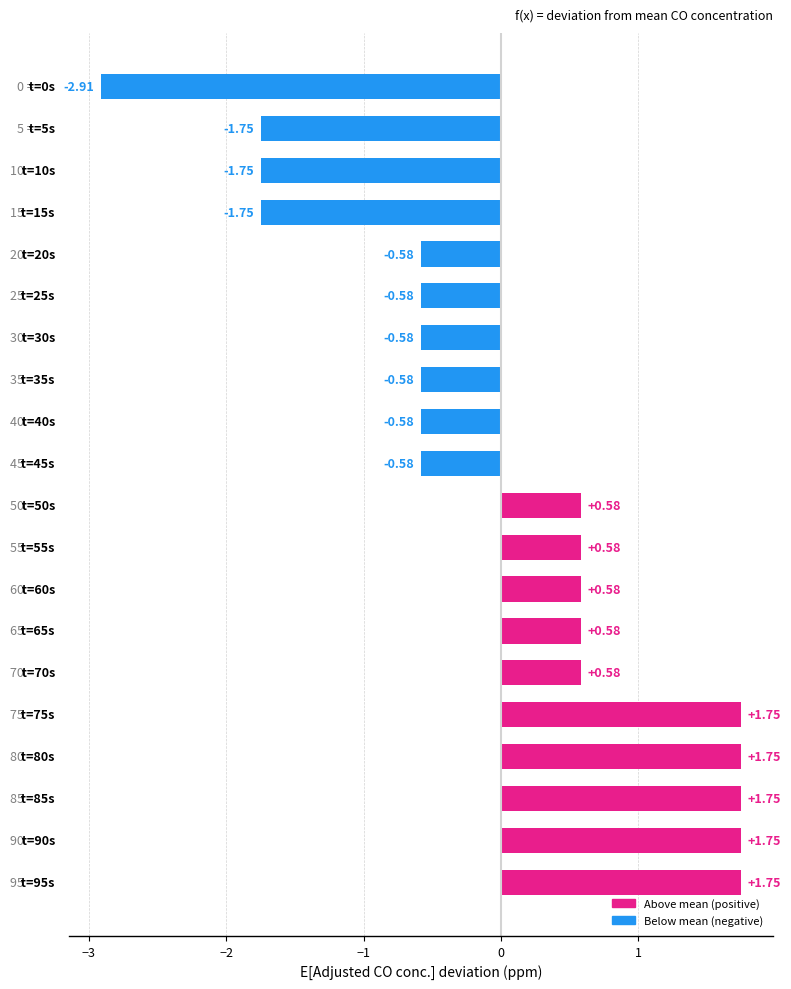

What is the difference between the maximum and second lowest values?

3.5